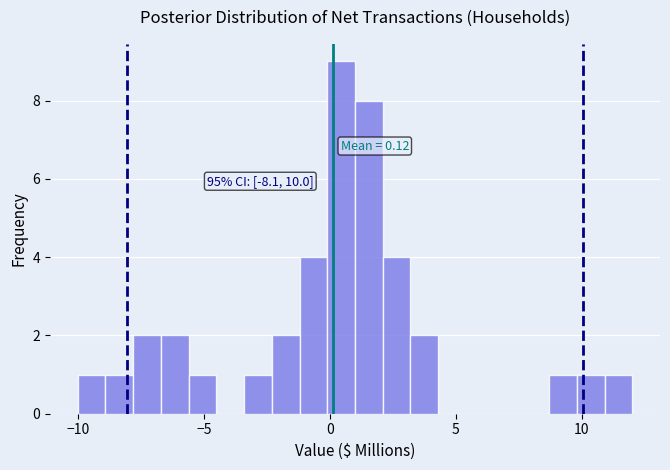

Read against the x-axis, roughly where is the centre of the tallest bar?

0.5